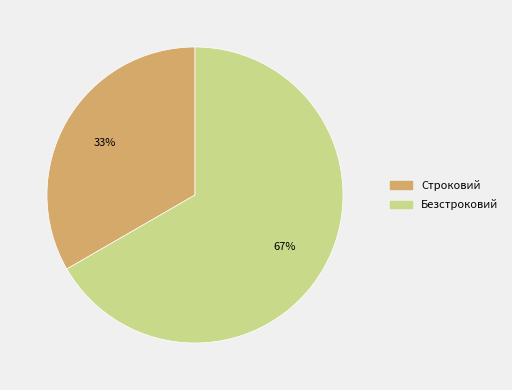

What is the ratio of the value at Строковий to the value at Безстроковий?

0.5